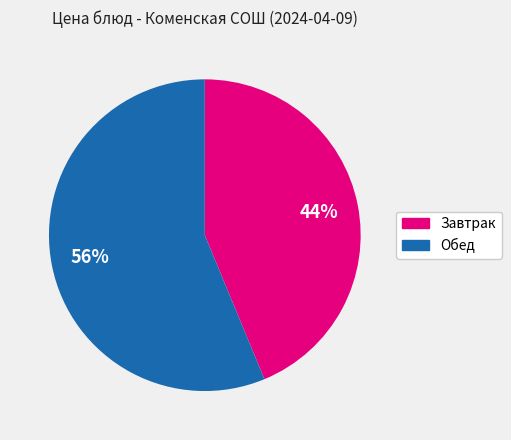

Is there any slice that represents more than half of the pie?

Yes